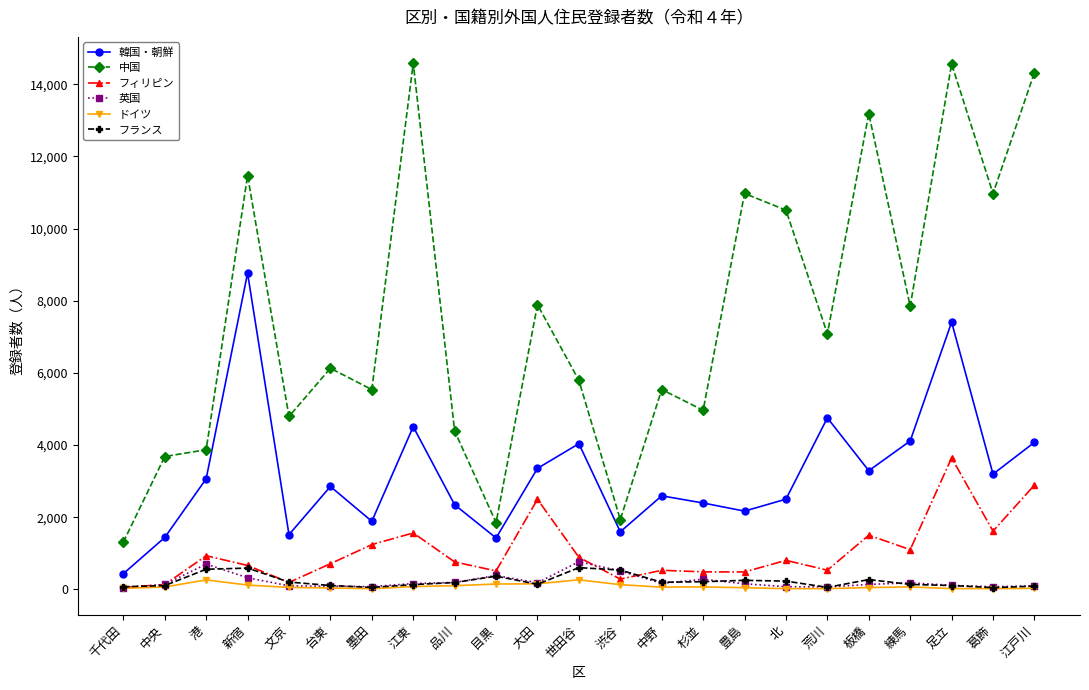

True or false: フィリピン has more than 1 points higher than both neighbors.

True